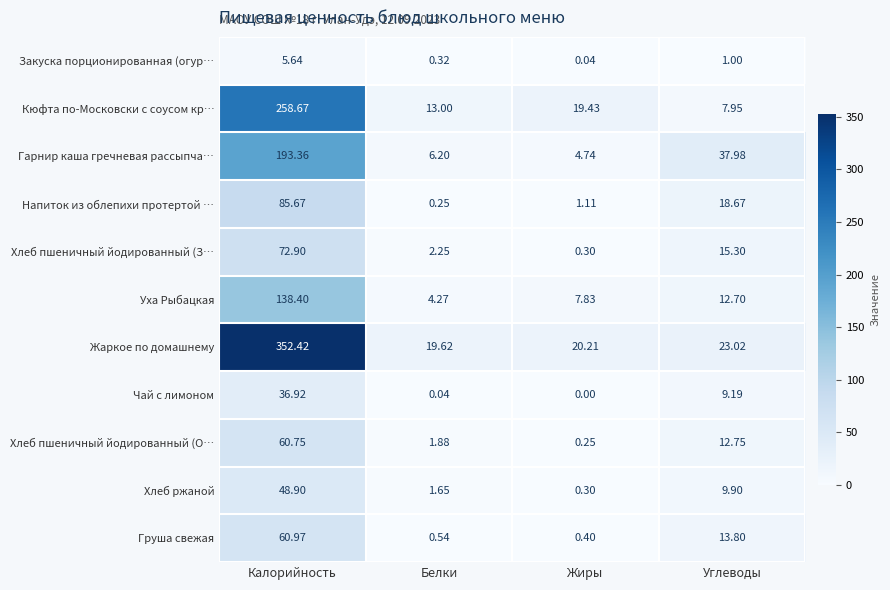

At which label does Хлеб пшеничный йодированный (О… reach its minimum?

Жиры